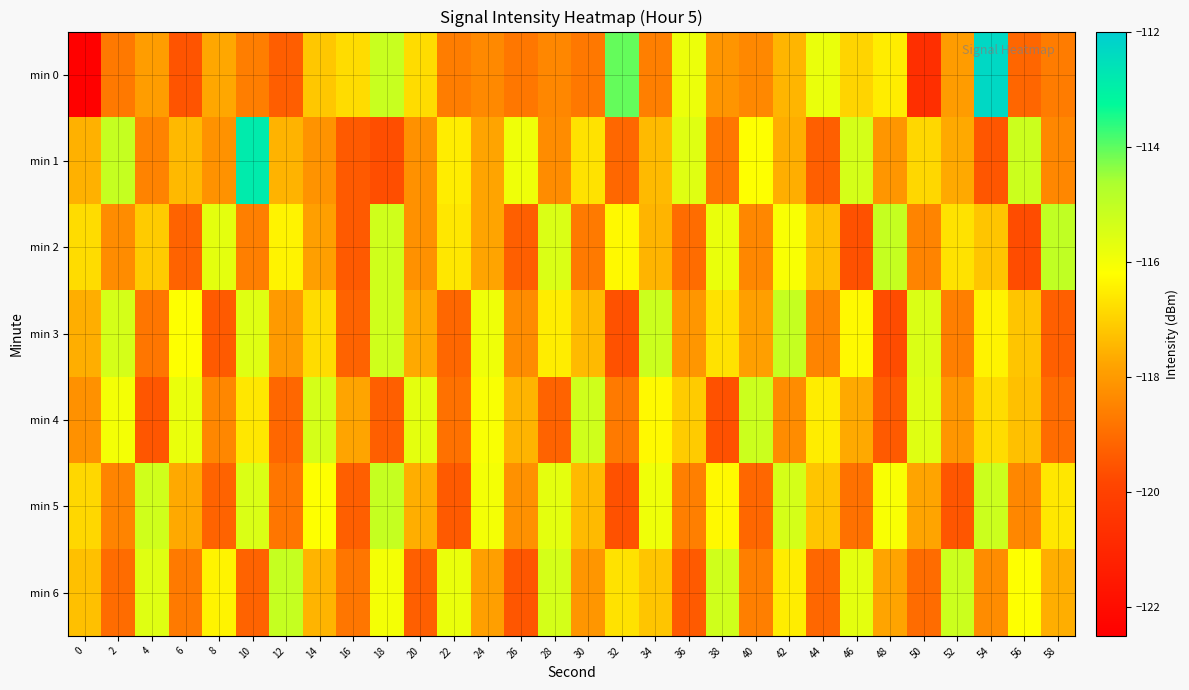

Reading left to right, extract all data points from this chart.

min 0: 0=-122.4	2=-118.7	4=-117.9	6=-119.5	8=-117.7	10=-118.6	12=-119.3	14=-117.2	16=-116.8	18=-115.1	20=-116.8	22=-118.6	24=-118.4	26=-118.8	28=-118.4	30=-118.7	32=-114.1	34=-118.6	36=-115.8	38=-118.1	40=-118.4	42=-117.5	44=-115.8	46=-117.0	48=-116.5	50=-120.7	52=-118.0	54=-112.3	56=-119.2	58=-118.7
min 1: 0=-117.5	2=-115.1	4=-118.5	6=-117.4	8=-118.2	10=-112.8	12=-117.5	14=-118.2	16=-119.4	18=-119.7	20=-118.2	22=-116.5	24=-117.8	26=-115.9	28=-118.3	30=-116.7	32=-119.1	34=-117.4	36=-115.6	38=-118.8	40=-116.2	42=-117.6	44=-119.3	46=-115.4	48=-118.1	50=-116.9	52=-117.7	54=-119.5	56=-115.2	58=-118.4
min 2: 0=-116.8	2=-118.3	4=-117.1	6=-119.2	8=-115.7	10=-118.6	12=-116.4	14=-117.9	16=-119.4	18=-115.3	20=-118.2	22=-116.6	24=-117.8	26=-119.3	28=-115.5	30=-118.7	32=-116.3	34=-117.5	36=-119.0	38=-115.8	40=-118.4	42=-116.1	44=-117.3	46=-119.6	48=-115.1	50=-118.5	52=-116.7	54=-117.2	56=-119.7	58=-115.0
min 3: 0=-117.6	2=-115.4	4=-118.8	6=-116.2	8=-119.4	10=-115.6	12=-118.0	14=-116.8	16=-119.2	18=-115.3	20=-117.7	22=-119.1	24=-115.9	26=-118.3	28=-116.5	30=-117.4	32=-119.6	34=-115.2	36=-118.1	38=-116.7	40=-117.9	42=-115.1	44=-118.5	46=-116.3	48=-119.7	50=-115.5	52=-118.6	54=-116.4	56=-117.2	58=-119.3
min 4: 0=-118.2	2=-116.0	4=-119.5	6=-115.8	8=-118.4	10=-116.6	12=-119.1	14=-115.4	16=-117.8	18=-119.3	20=-115.7	22=-118.9	24=-116.1	26=-117.5	28=-119.2	30=-115.3	32=-118.7	34=-116.3	36=-117.1	38=-119.6	40=-115.2	42=-118.3	44=-116.5	46=-117.7	48=-119.4	50=-115.6	52=-118.1	54=-116.8	56=-117.3	58=-119.0
min 5: 0=-116.9	2=-118.5	4=-115.3	6=-117.7	8=-119.2	10=-115.5	12=-118.8	14=-116.2	16=-119.3	18=-115.1	20=-117.6	22=-119.4	24=-116.0	26=-118.2	28=-115.7	30=-117.4	32=-119.6	34=-115.9	36=-118.6	38=-116.3	40=-119.1	42=-115.4	44=-117.2	46=-118.9	48=-116.1	50=-117.8	52=-119.5	54=-115.2	56=-118.4	58=-116.6
min 6: 0=-117.3	2=-119.0	4=-115.6	6=-118.7	8=-116.4	10=-119.2	12=-115.1	14=-117.5	16=-118.8	18=-116.0	20=-119.3	22=-115.8	24=-117.9	26=-119.5	28=-115.4	30=-118.1	32=-116.7	34=-117.2	36=-119.4	38=-115.3	40=-118.6	42=-116.5	44=-119.1	46=-115.7	48=-117.8	50=-119.0	52=-115.2	54=-118.3	56=-116.2	58=-117.6